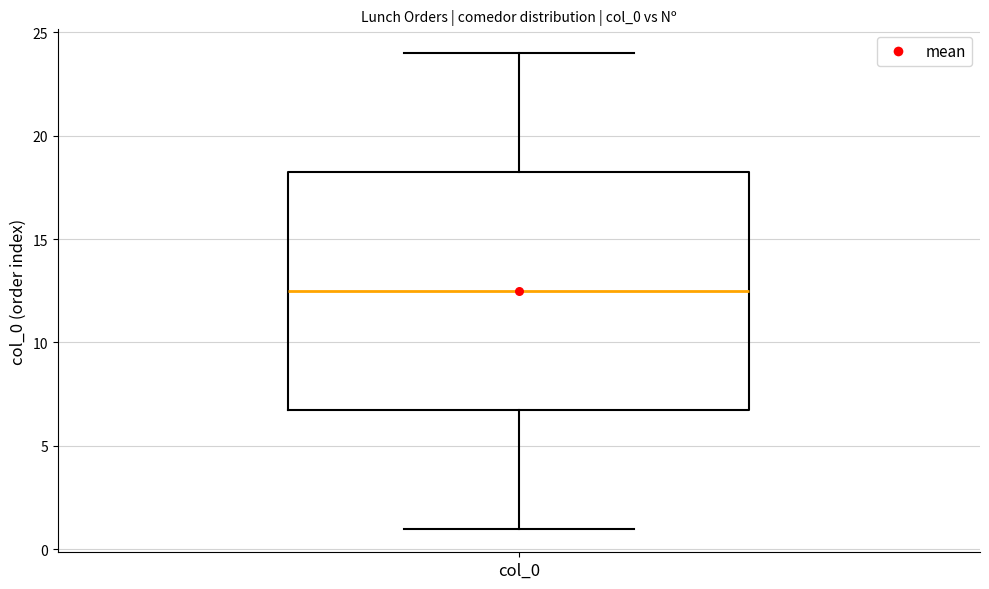

Transcribe this box plot: give where the median line is, the range the box spans, and where the two whiskers end, as read against the y-axis. The values are not printed on the chart, so give them approximately, as read against the axis.

median 12.5, box 7.0 to 18.5, whiskers 1.0 to 24.0